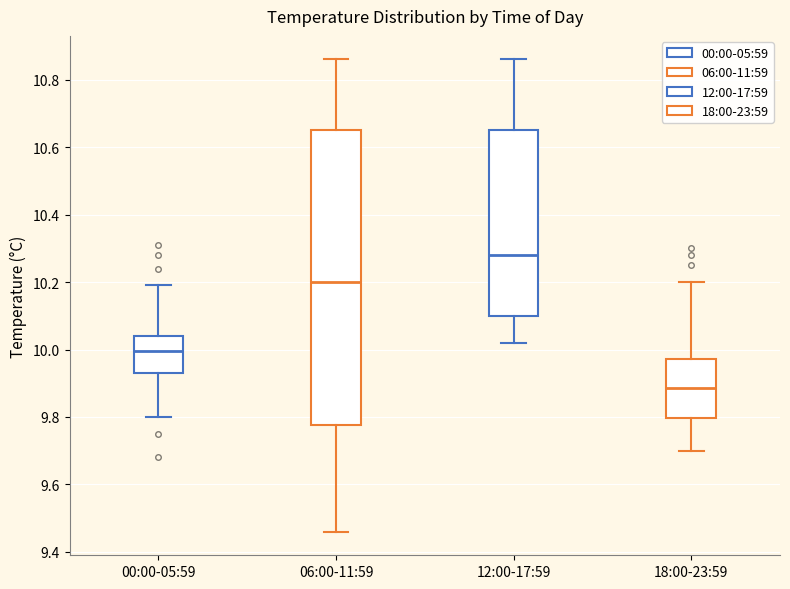

Reading left to right, read every box against the y-axis: the position of its median line, the range the box covers, and the ends of its whiskers. The values are not printed on the chart, so give them approximately, as read against the axis.

00:00-05:59: median 10.00, box 9.94 to 10.04, whiskers 9.80 to 10.20
06:00-11:59: median 10.20, box 9.78 to 10.66, whiskers 9.46 to 10.86
12:00-17:59: median 10.28, box 10.10 to 10.66, whiskers 10.02 to 10.86
18:00-23:59: median 9.88, box 9.80 to 9.98, whiskers 9.70 to 10.20